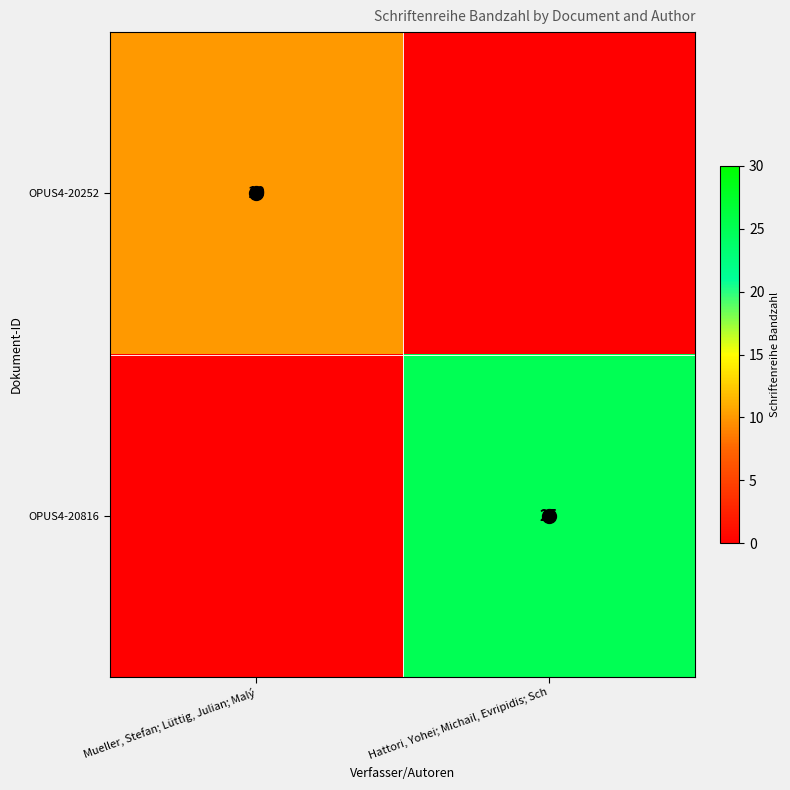

Rank the series by their maximum value, from highest to lowest.

OPUS4-20816, OPUS4-20252